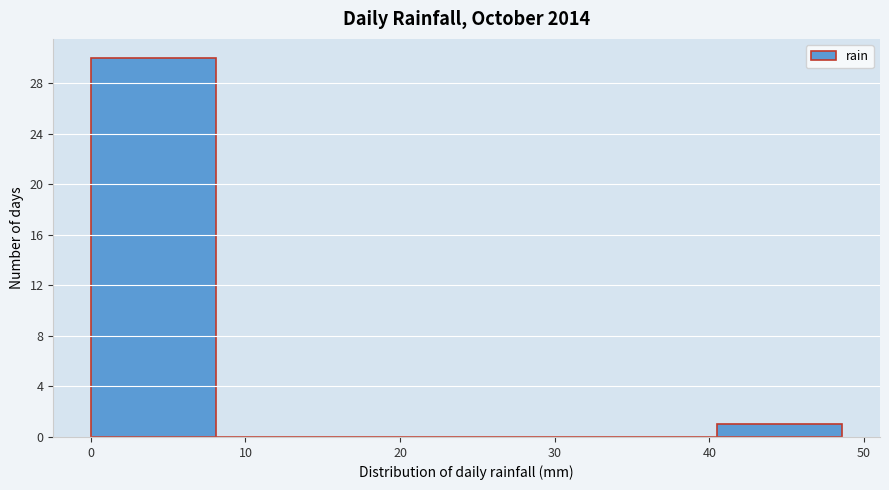

Reading left to right, list every bar in this chart as the range it spans on the x-axis followed by its height. Neither the bar edges nor the heights are printed on the chart, so give them approximately, as read against the axes.

0.0 to 8.1: 30
8.1 to 16.2: 0
16.2 to 24.3: 0
24.3 to 32.4: 0
32.4 to 40.5: 0
40.5 to 48.6: 1